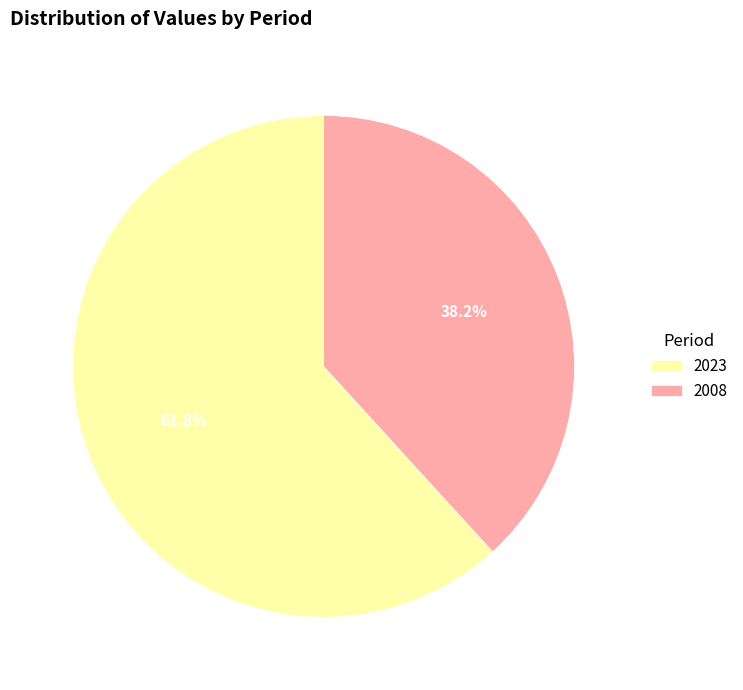

What is the largest slice in the pie chart?

2023